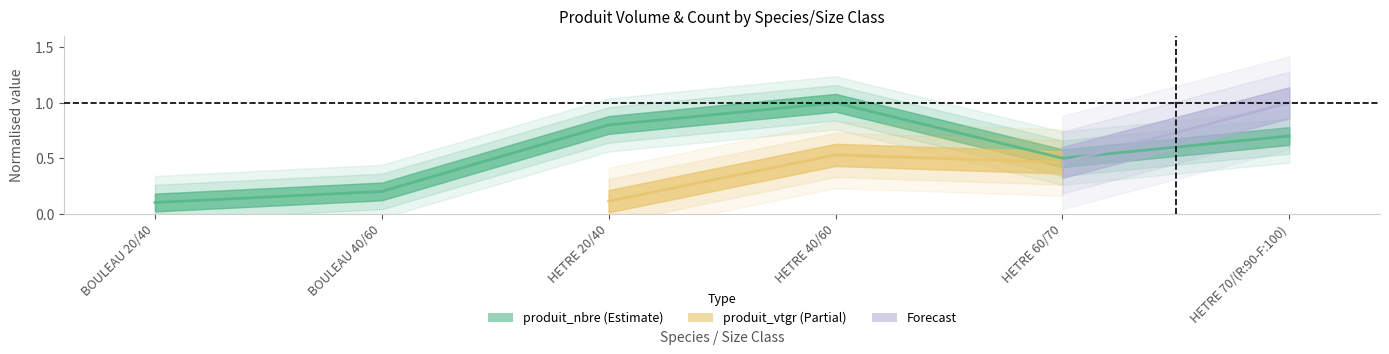

What is the difference between the maximum and minimum values?

0.9